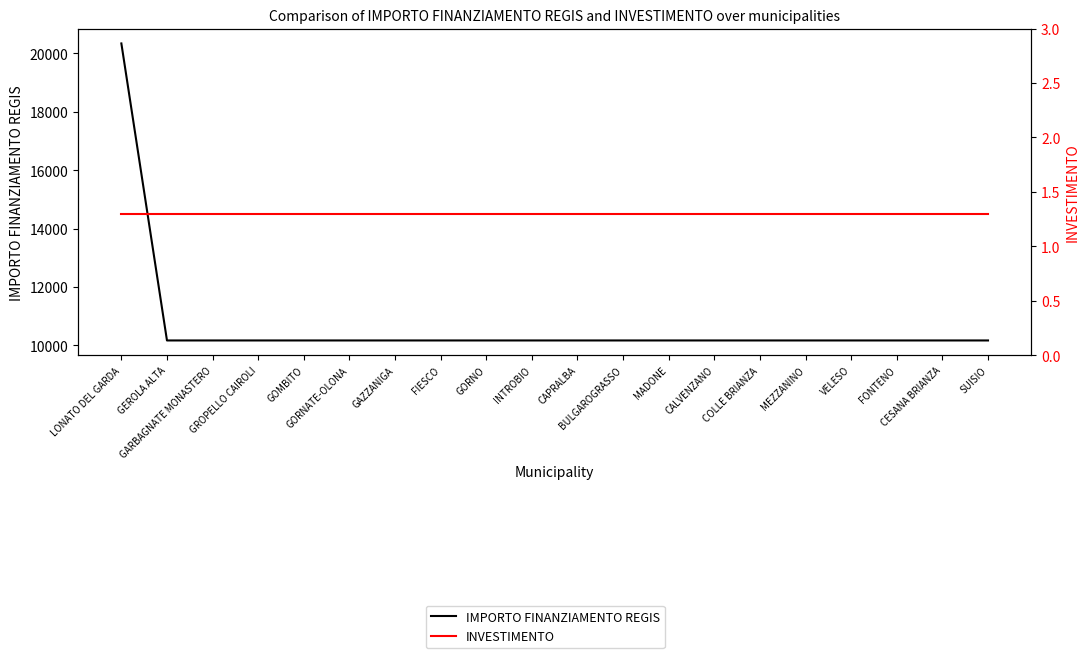

True or false: IMPORTO FINANZIAMENTO REGIS and INVESTIMENTO cross at least once.

False